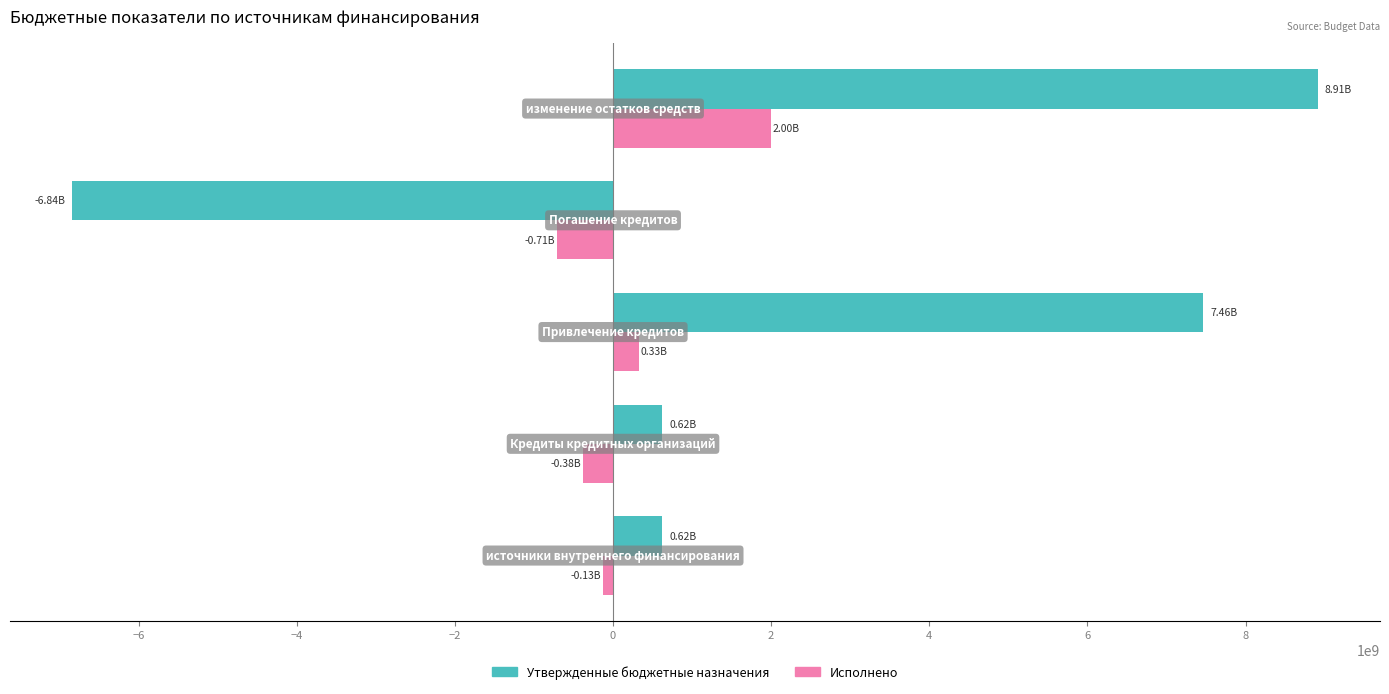

Which series has the largest total across all categories?

Утвержденные бюджетные назначения